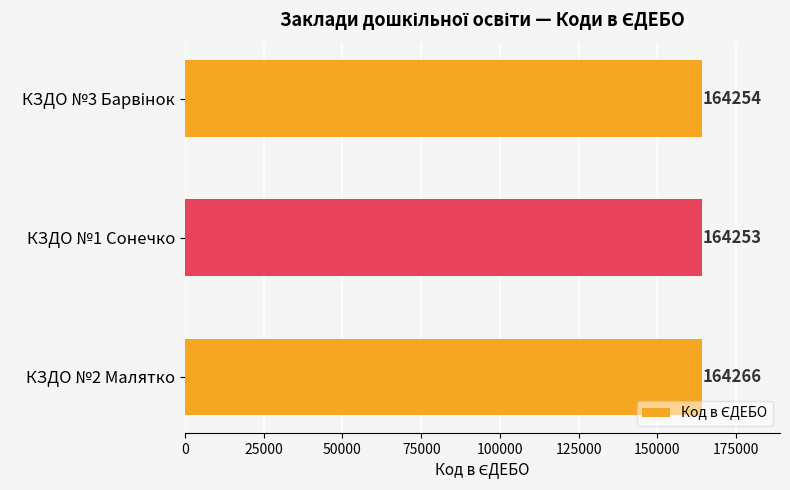

Approximately how many times larger is the value at КЗДО №1 Сонечко compared to КЗДО №2 Малятко?

1.0